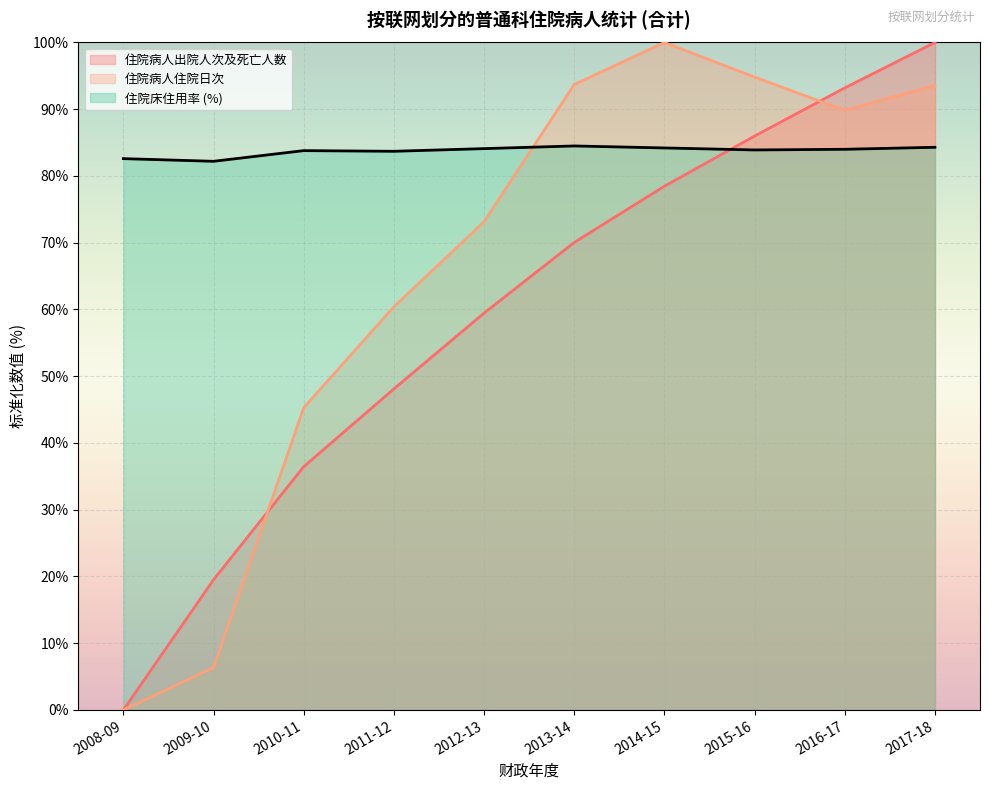

How many lines are shown in the chart?

3